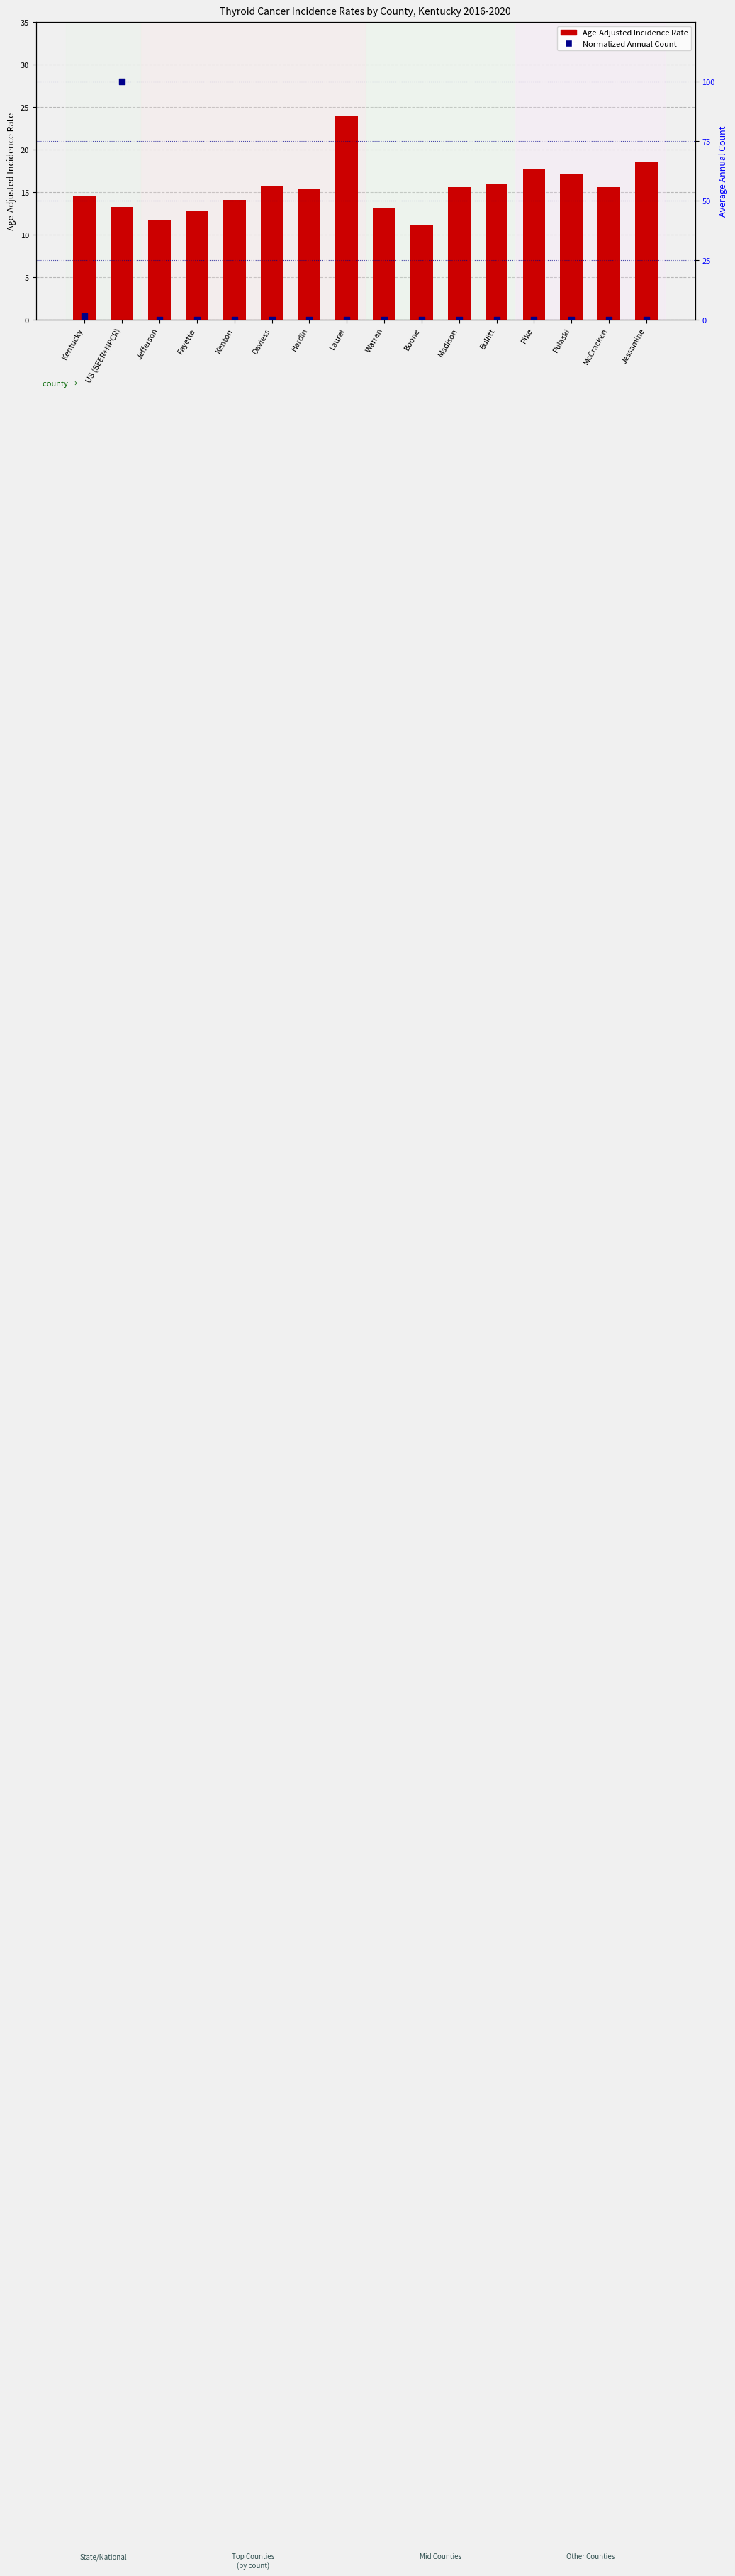

Which series has the largest total across all categories?

rate